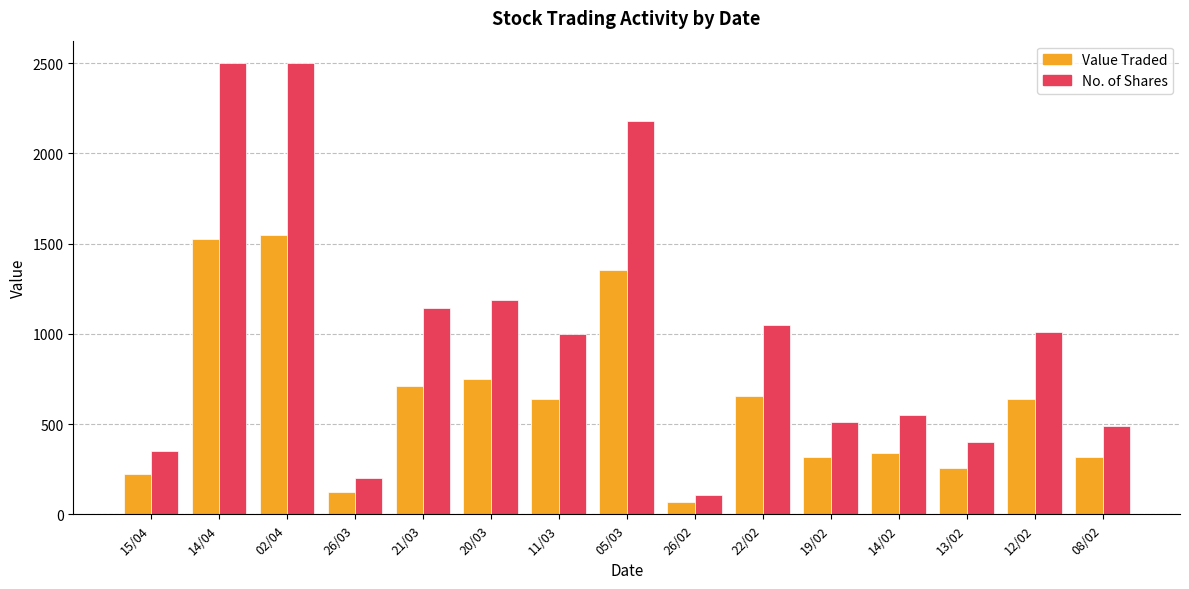

What is the difference between the maximum and minimum values in the No. of Shares series?

2392